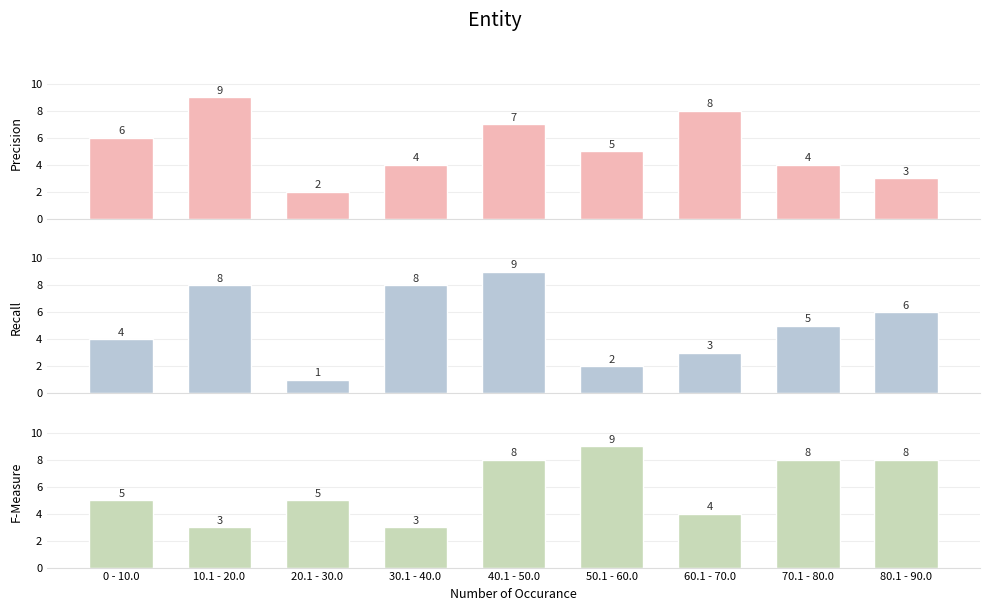

How many data points does each series have?

9